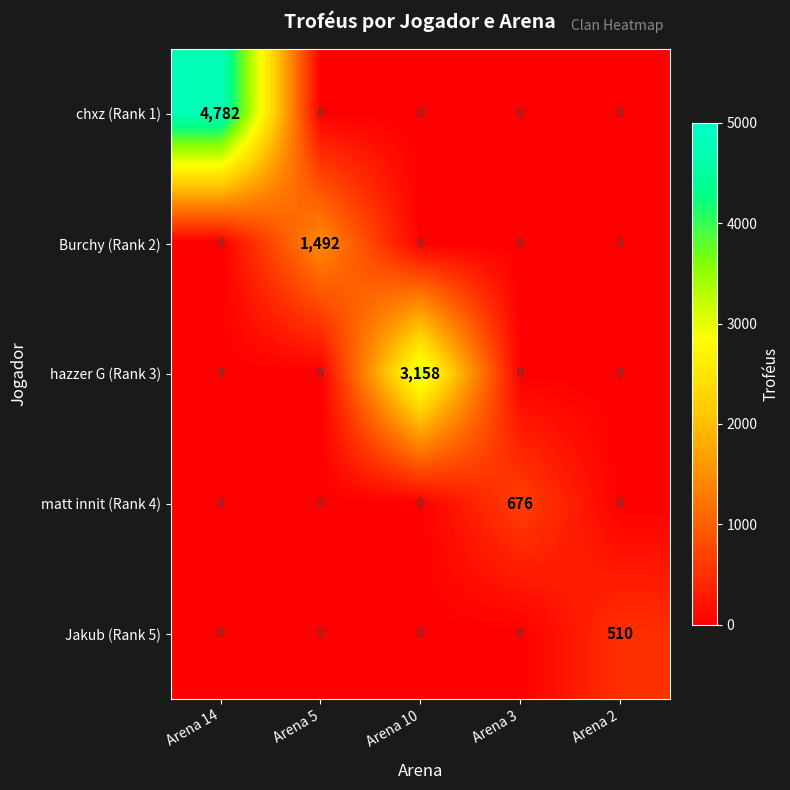

Rank the series by their maximum value, from highest to lowest.

chxz (Rank 1), hazzer G (Rank 3), Burchy (Rank 2), matt innit (Rank 4), Jakub (Rank 5)